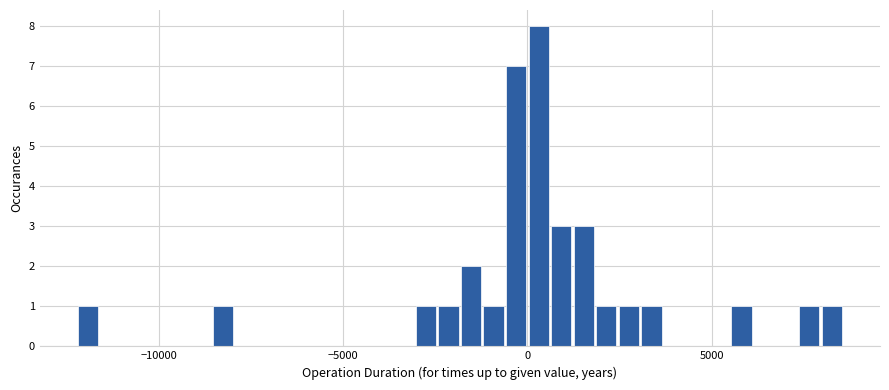

Around what value on the x-axis is the tallest bar? Give the approximate position of its centre, as read against the axis.

500